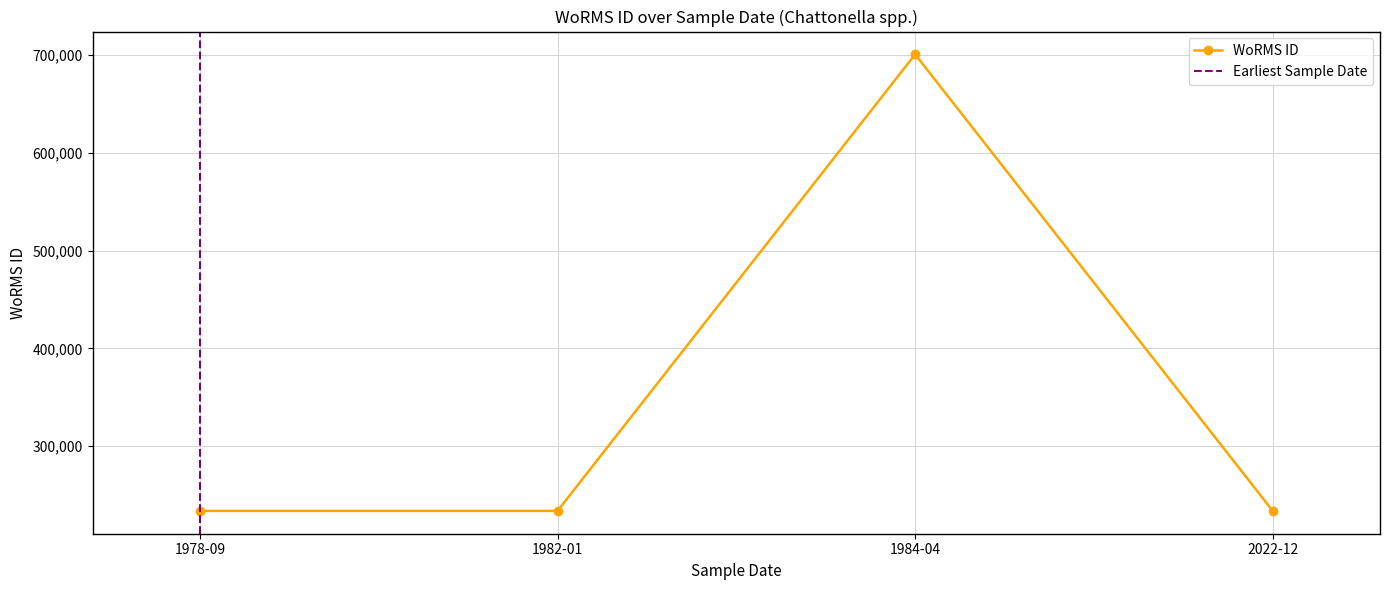

True or false: there are more than 1 points higher than both neighbors.

False